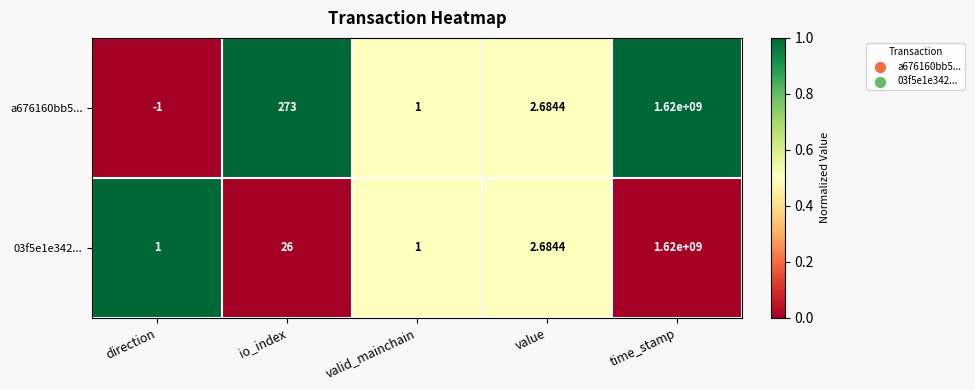

Rank the categories by a676160bb5... value from lowest to highest.

direction, valid_mainchain, value, io_index, time_stamp